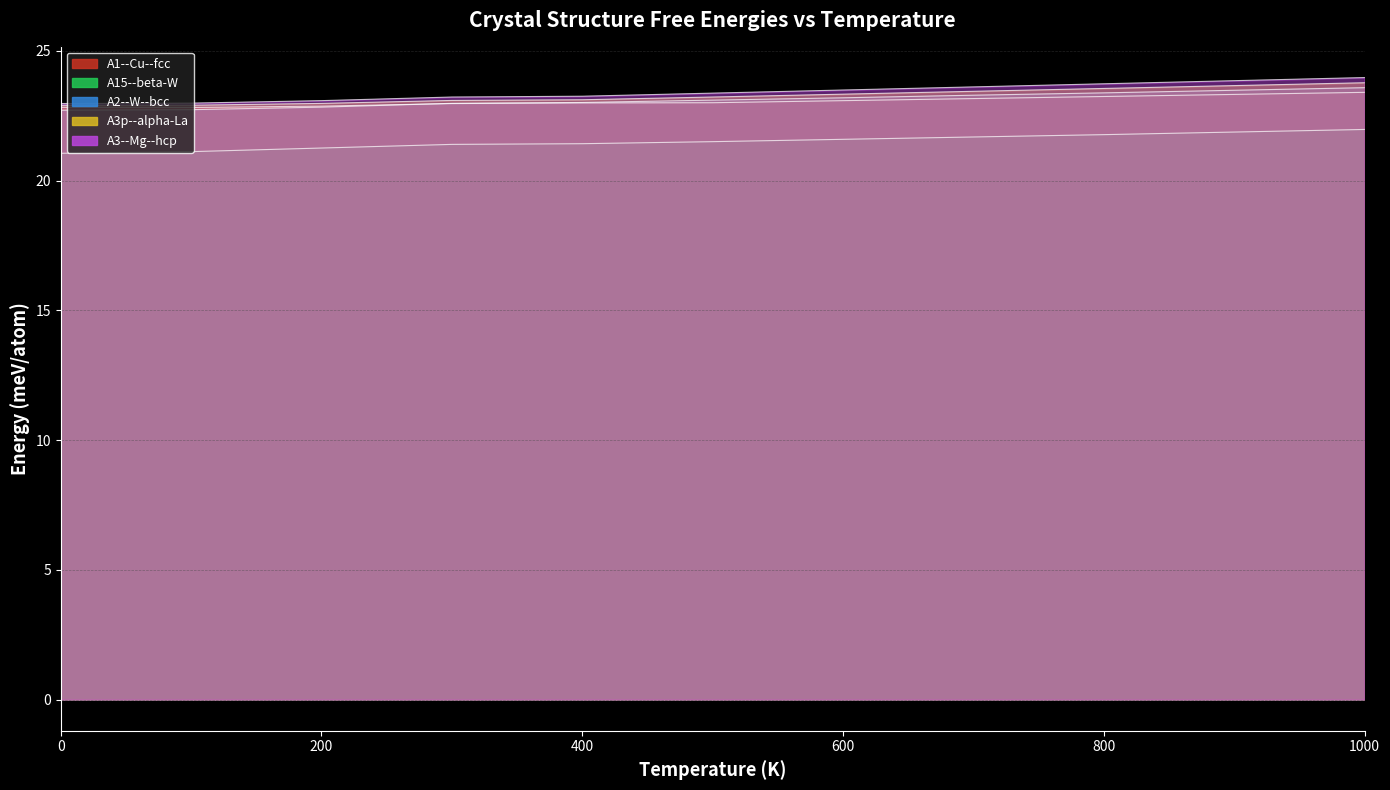

True or false: A3p--alpha-La--double-hcp a=3.1815 and A15--beta-W a=5.4988 cross at least once.

True